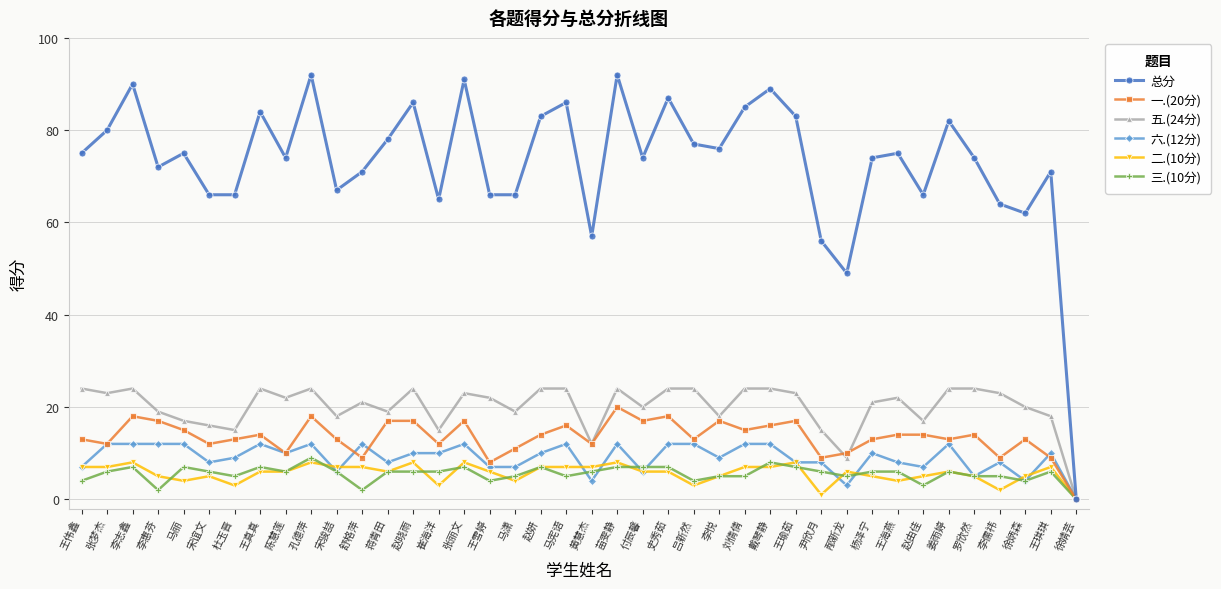

What is the label of the 4th point from the left?

李惠芬